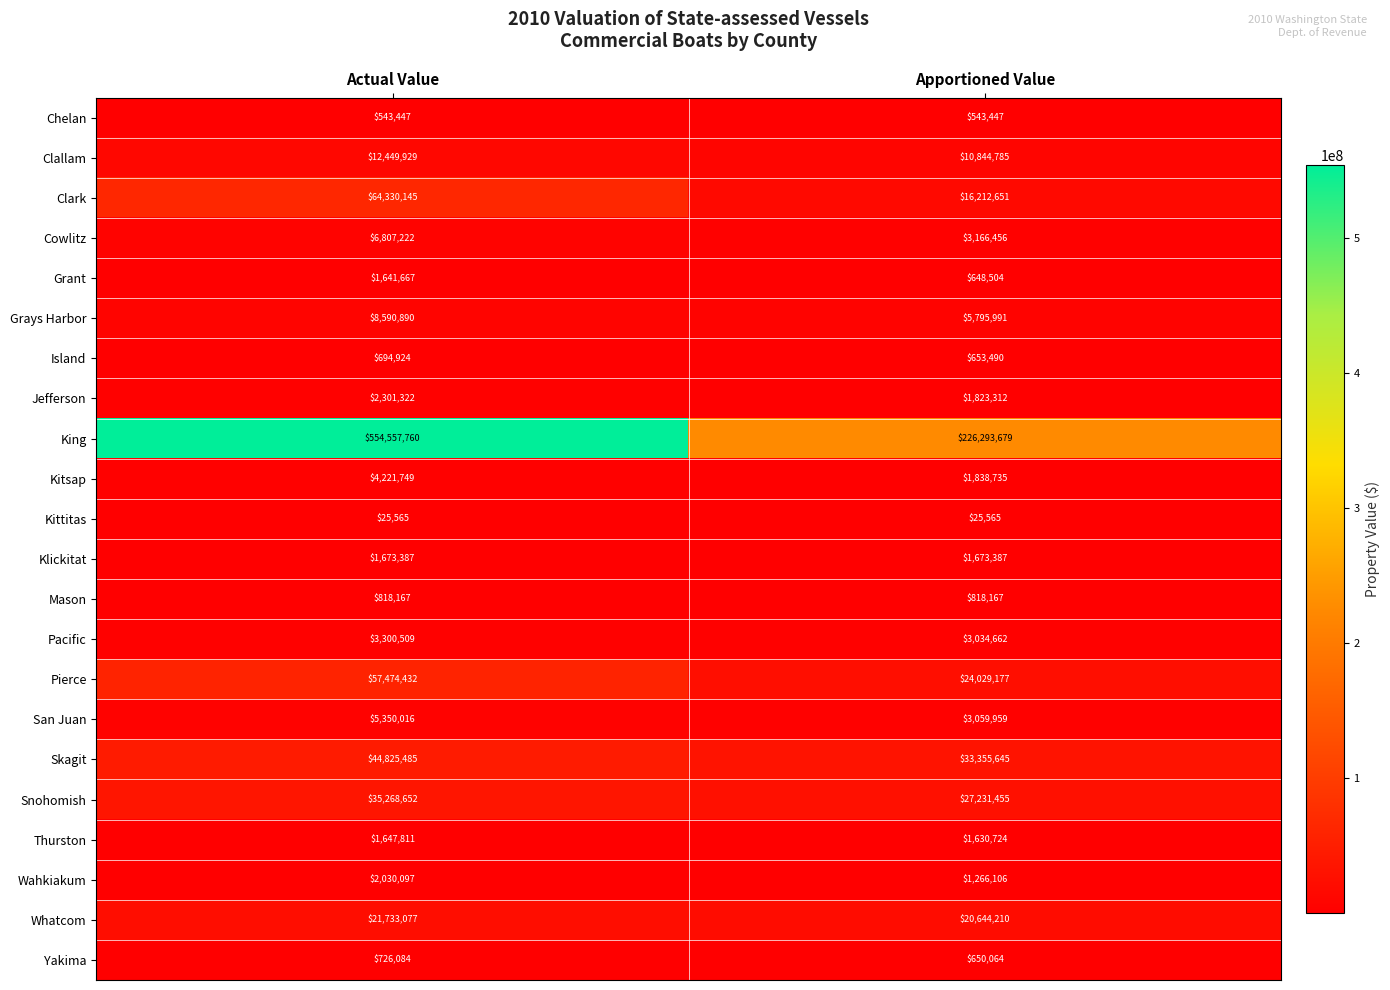

What is the difference between the Jefferson values at Apportioned Value and Actual Value?

478010